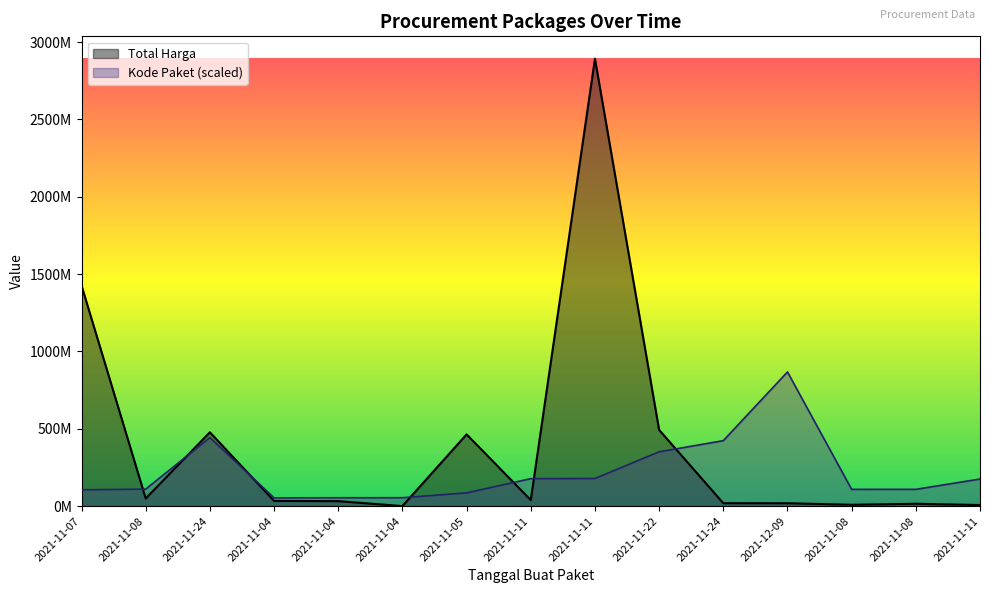

What value does the Total Harga series have at 2021-11-11?

2892122000.0